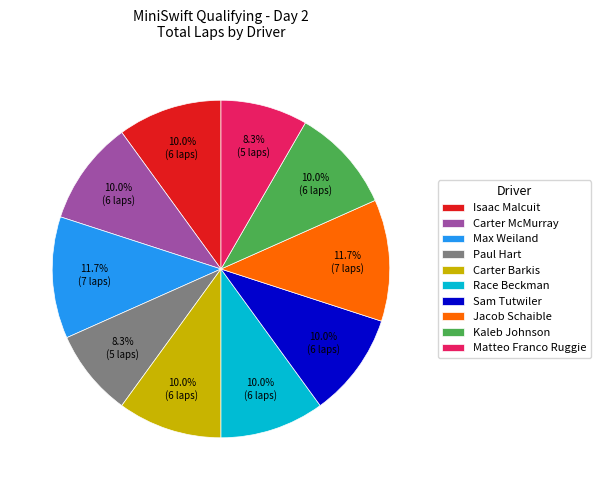

Does Max Weiland account for over 50% of the chart?

No